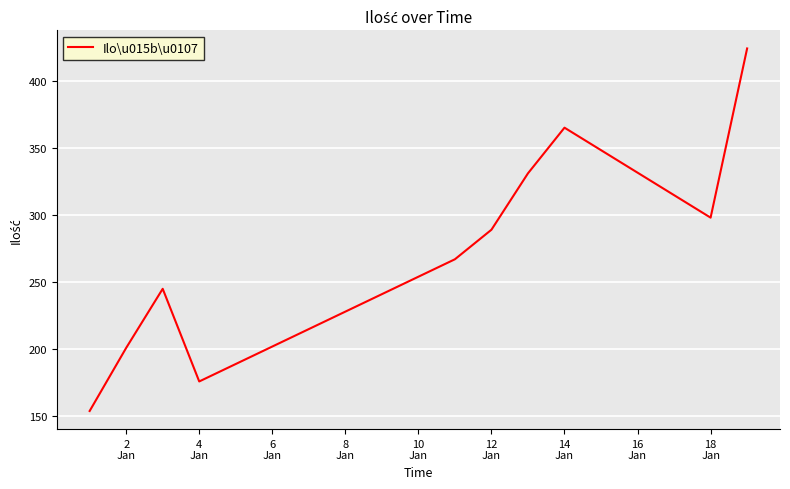

What is the difference between the maximum and minimum values?

270